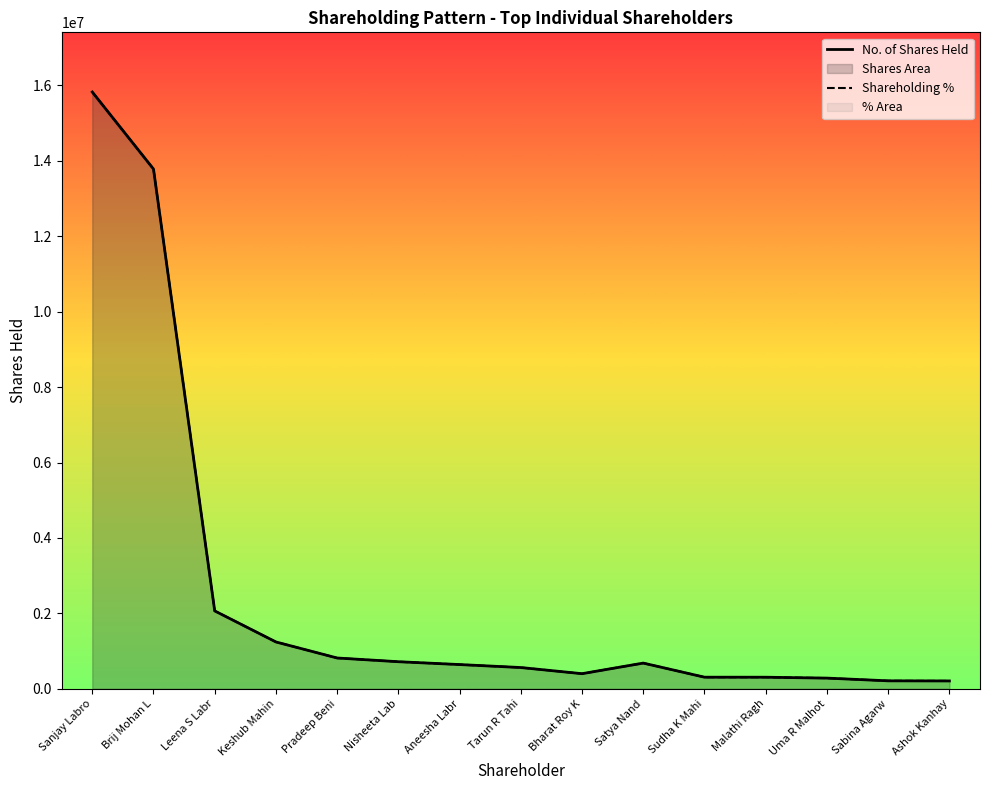

List the series in order of their peak value, highest first.

No. of Shares Held, Shareholding %